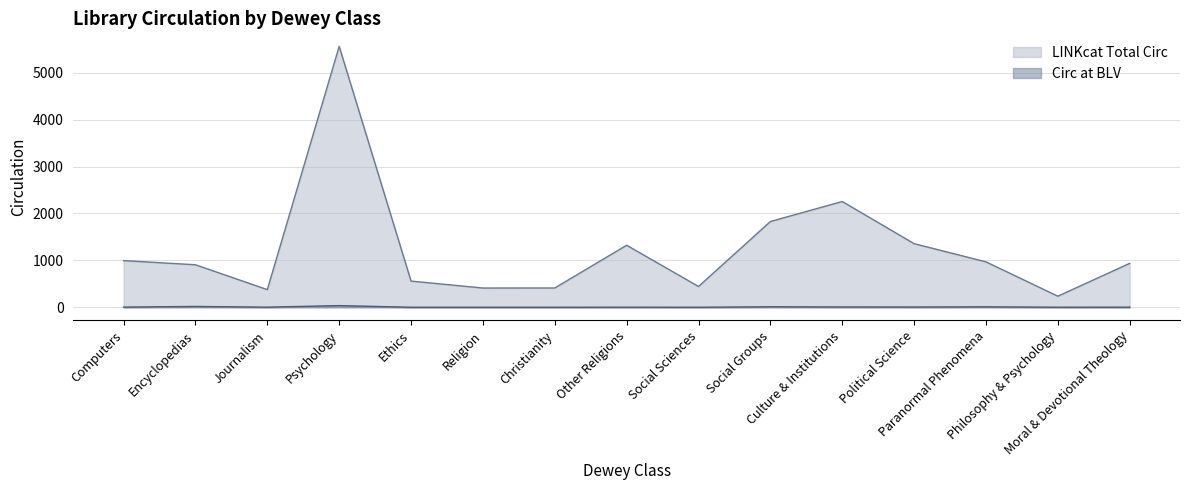

Reading right to left, what are all the values shown in this chart?

LINKcat Total Circ: 937	237	969	1357	2256	1829	444	1323	412	411	559	5563	377	907	996
Circ at BLV: 3	2	10	6	7	11	1	2	1	1	1	36	3	18	4